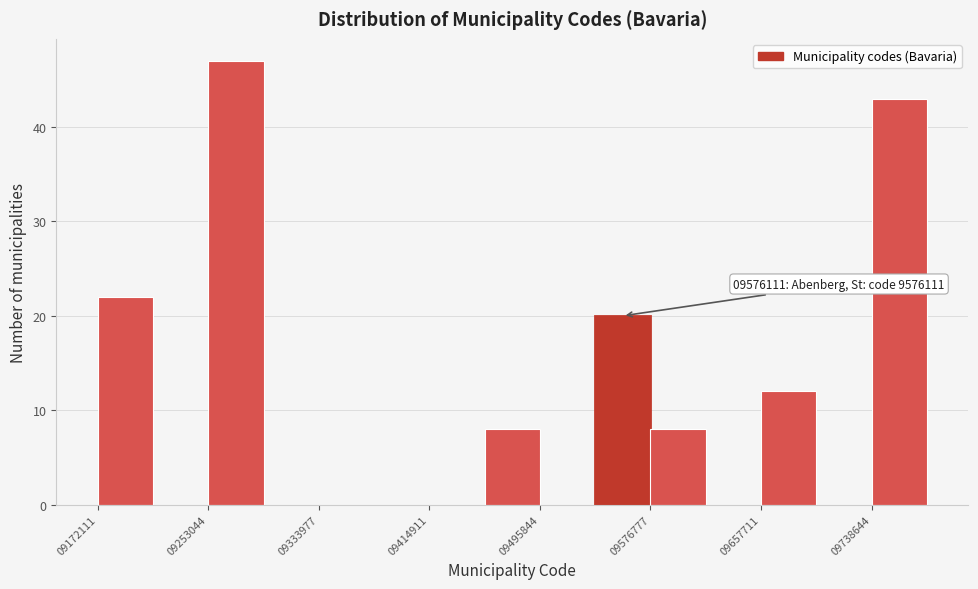

Which range on the x-axis has the tallest bar?

9250000 to 9290000